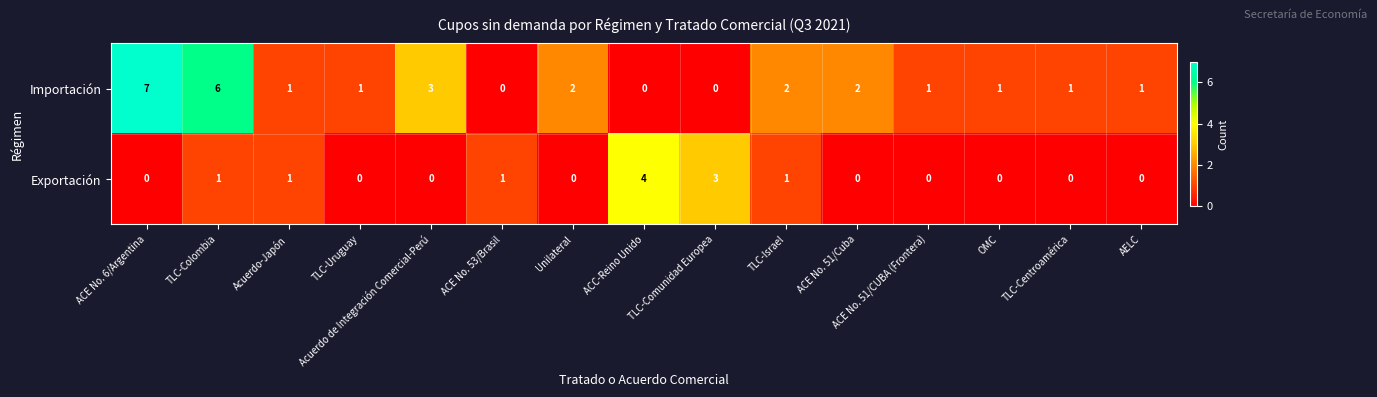

Which series has the widest spread of values?

Importación